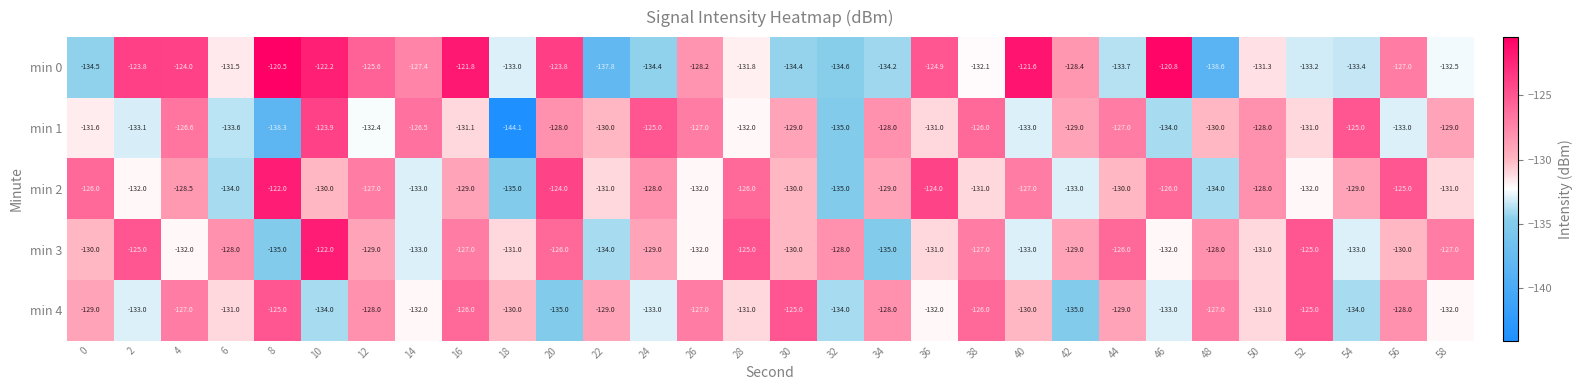

What is the difference between the maximum and second lowest values in the min 0 series?

17.3